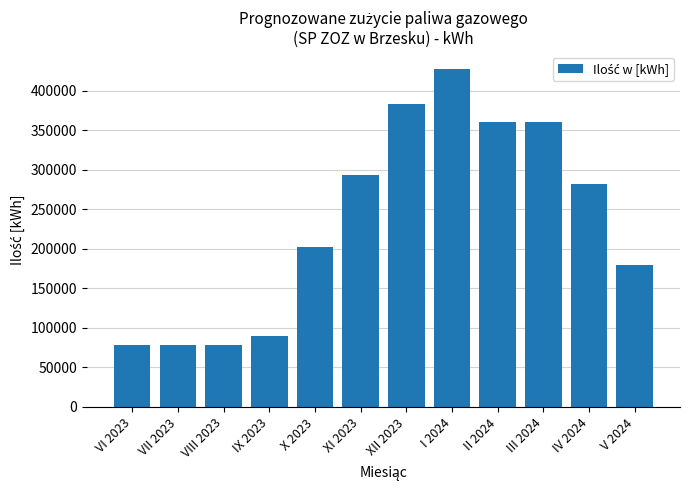

How many values are below 281750?

6